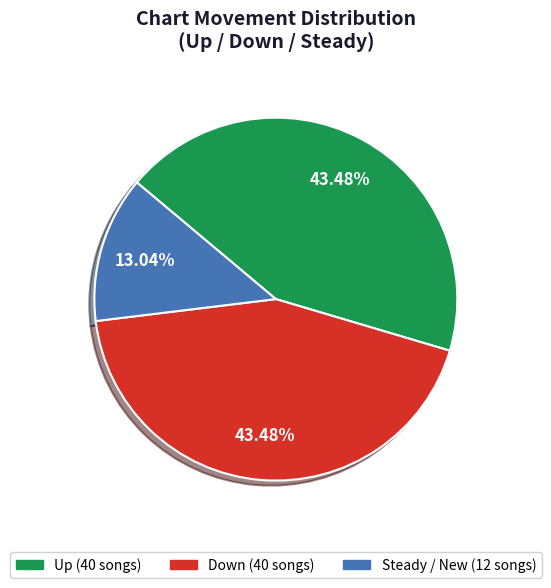

Is there a majority slice in this chart?

No